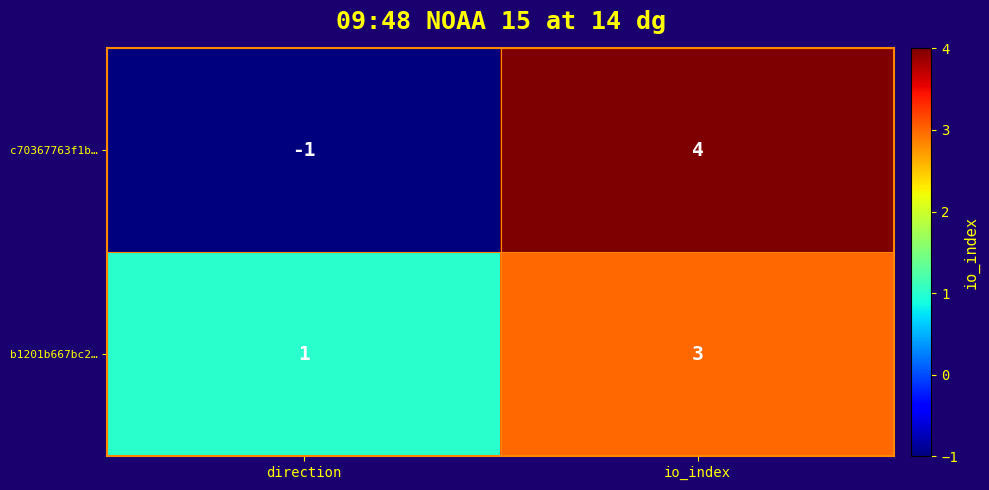

Rank the series by their maximum value, from lowest to highest.

b1201b667bc2…, c70367763f1b…